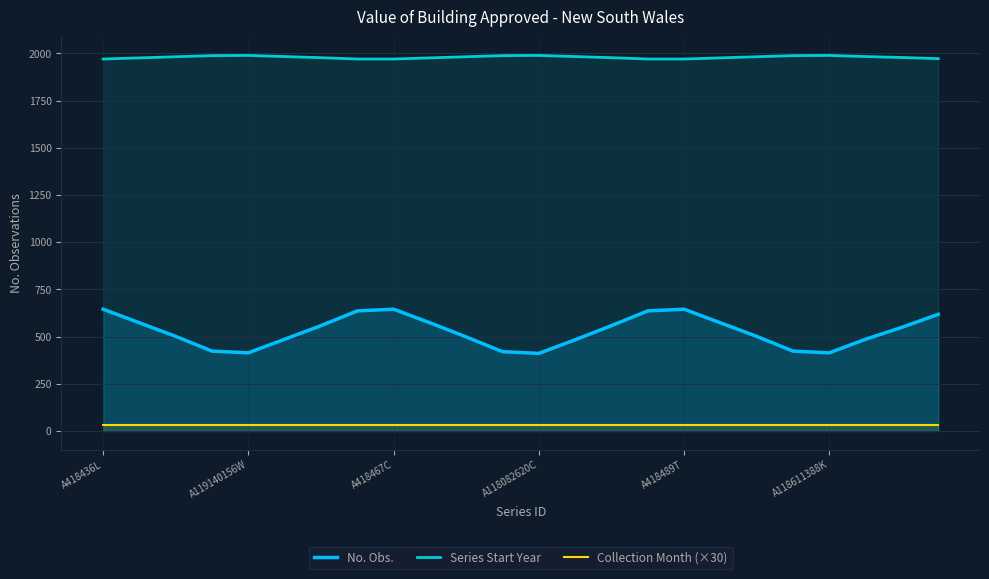

What is the minimum value for Series Start Year?

1970